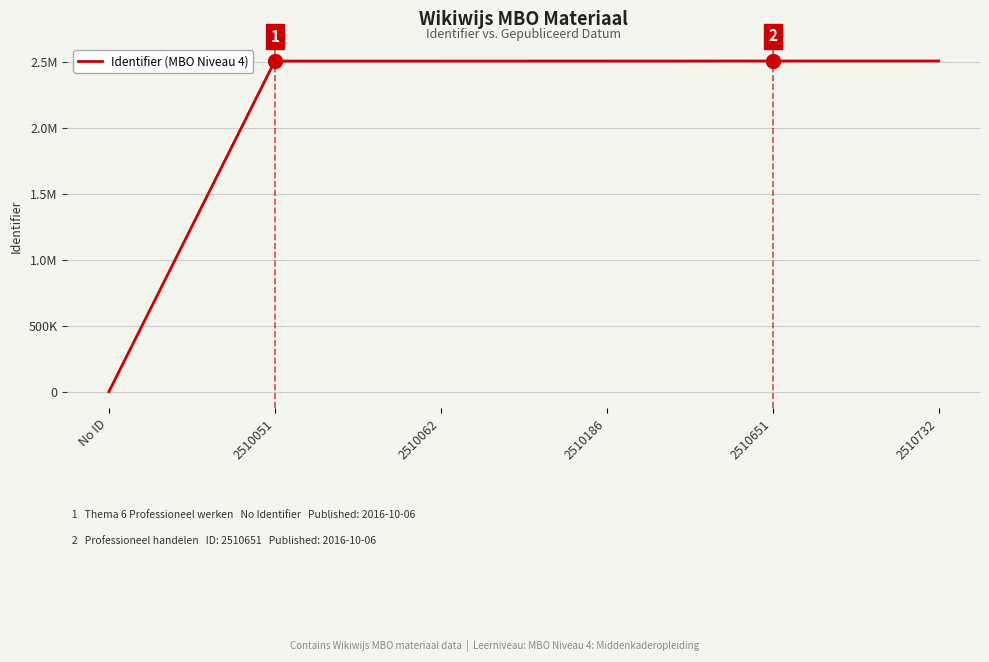

List the labels in order of value, largest first.

2510732, 2510651, 2510186, 2510062, 2510051, No ID